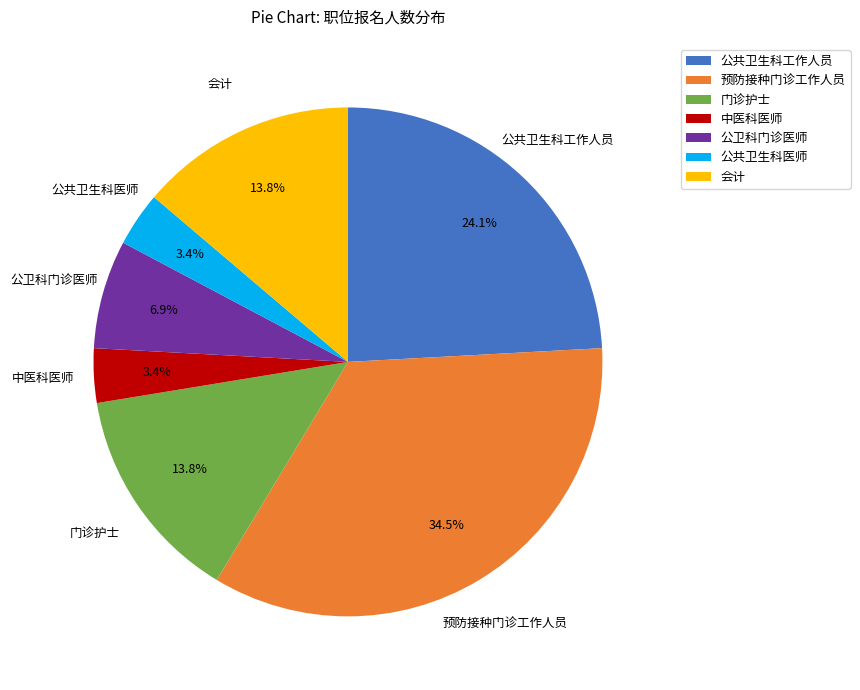

Between 门诊护士 and 公卫科门诊医师, which is larger?

门诊护士